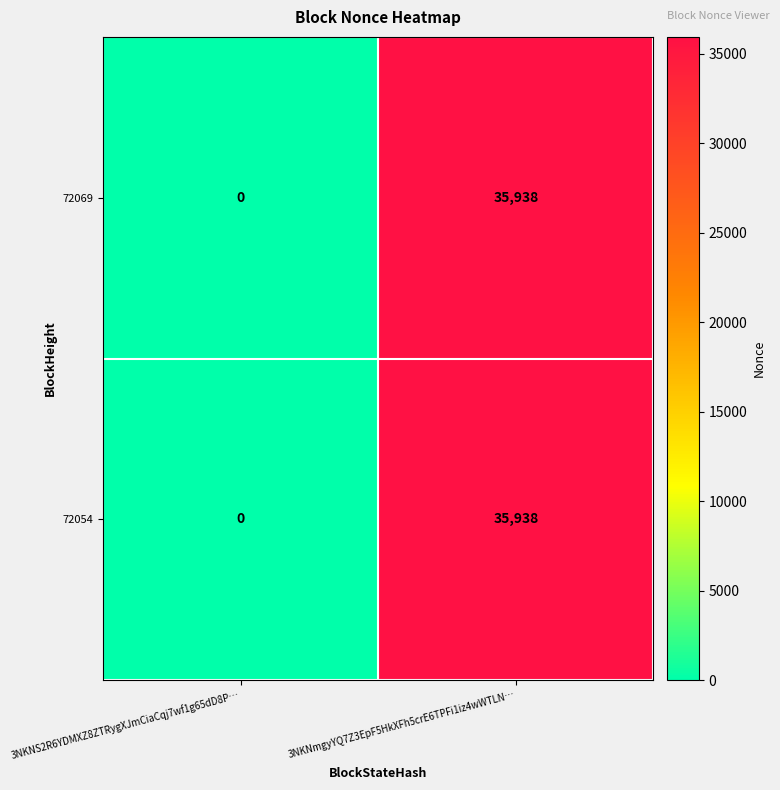

List the labels in order of 72069 value, smallest first.

3NKNS2R6YDMXZ8ZTRygXJmCiaCqj7wf1g65dD8P…, 3NKNmgyYQ7Z3EpF5HkXFh5crE6TPFi1iz4wWTLN…